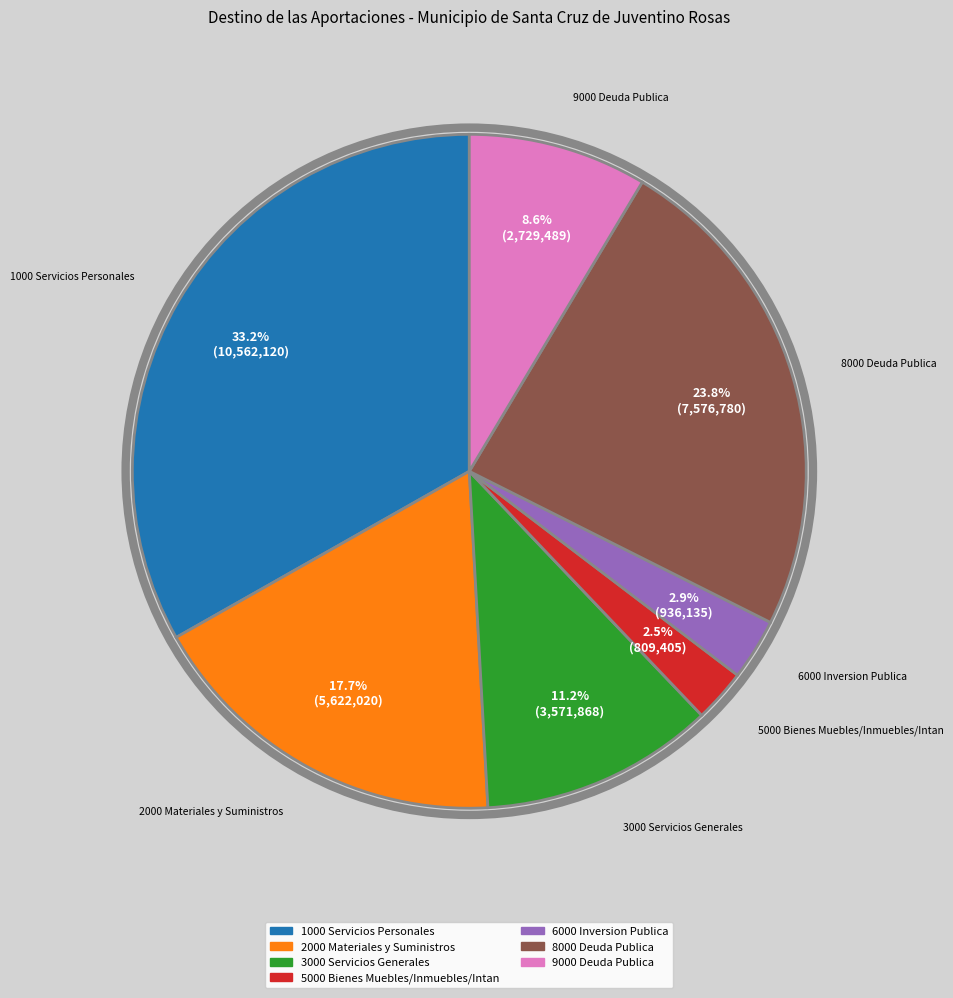

What percentage is the 8000 Deuda Publica slice, to the nearest percent?

24%